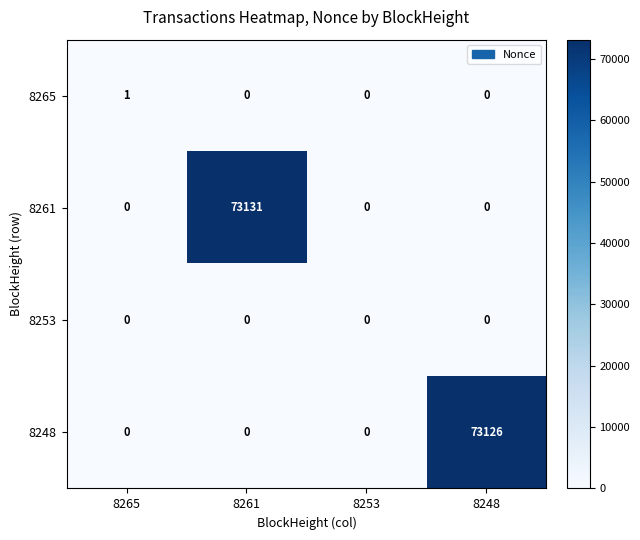

What is the difference between the highest and lowest values at 8261?

73131